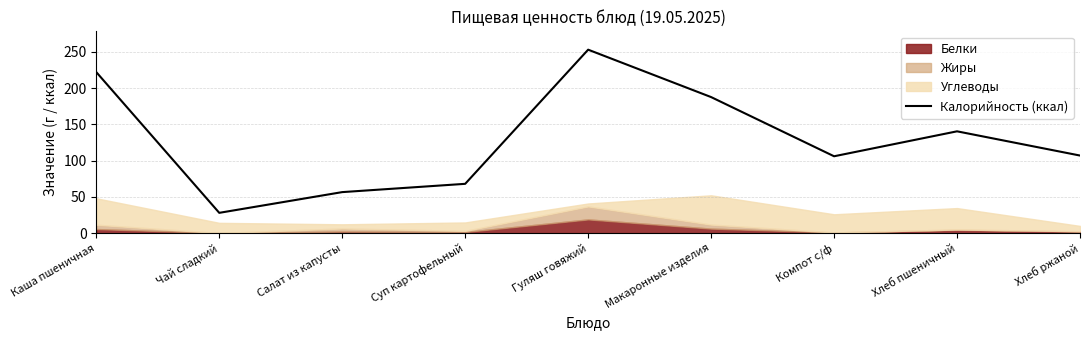

What is the approximate value of Калорийность (ккал) at Каша пшеничная?

222.0